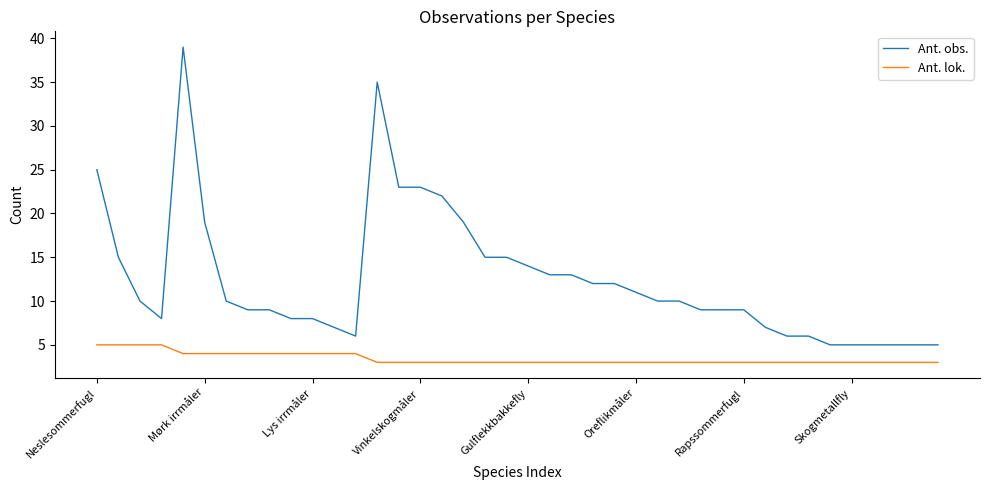

List the series in order of their peak value, lowest first.

Ant. lok., Ant. obs.